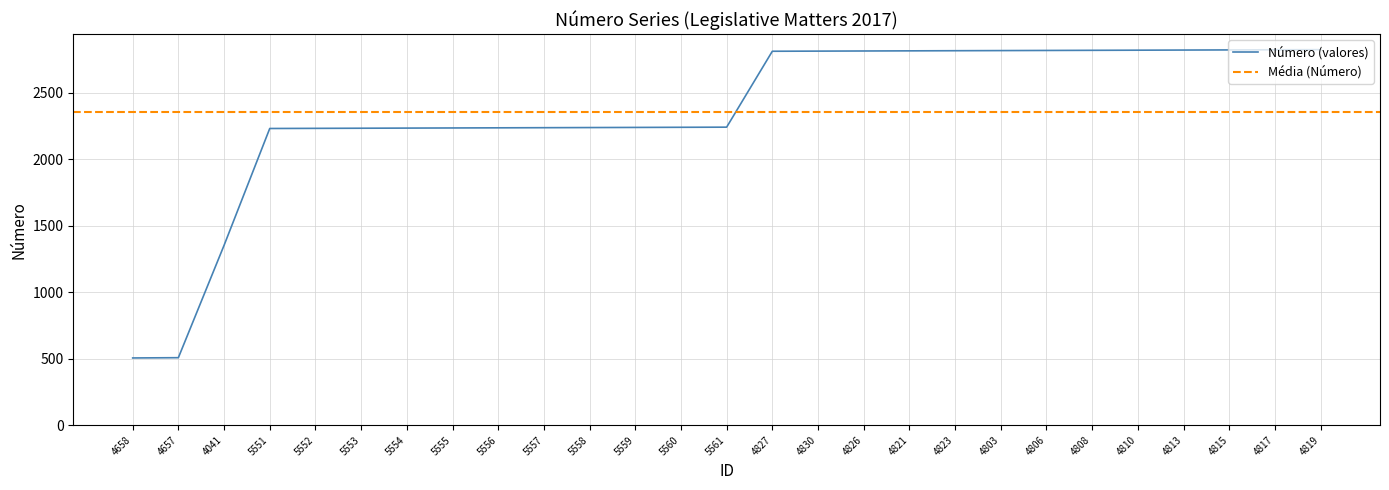

Which label corresponds to the smallest value in the chart?

4658